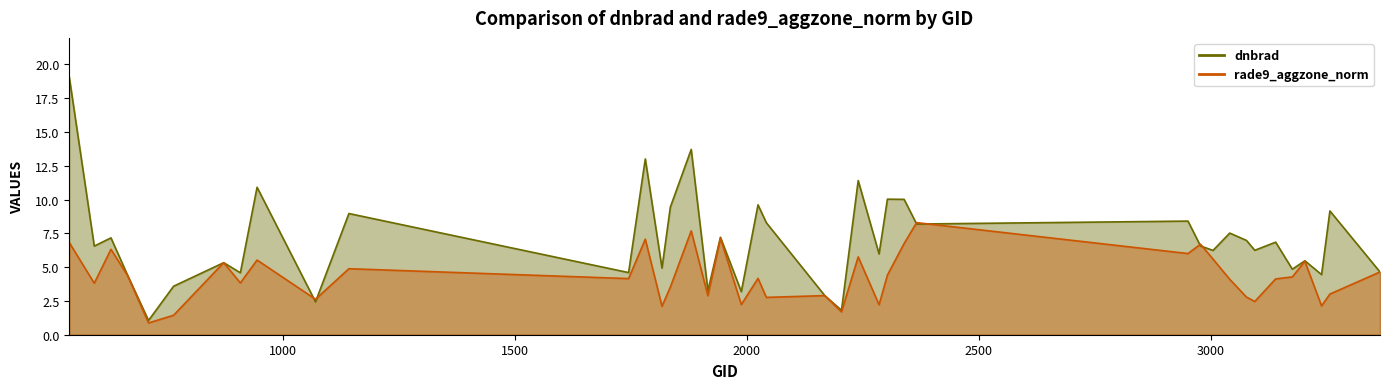

Between 3176 and 2024, which is larger?

2024